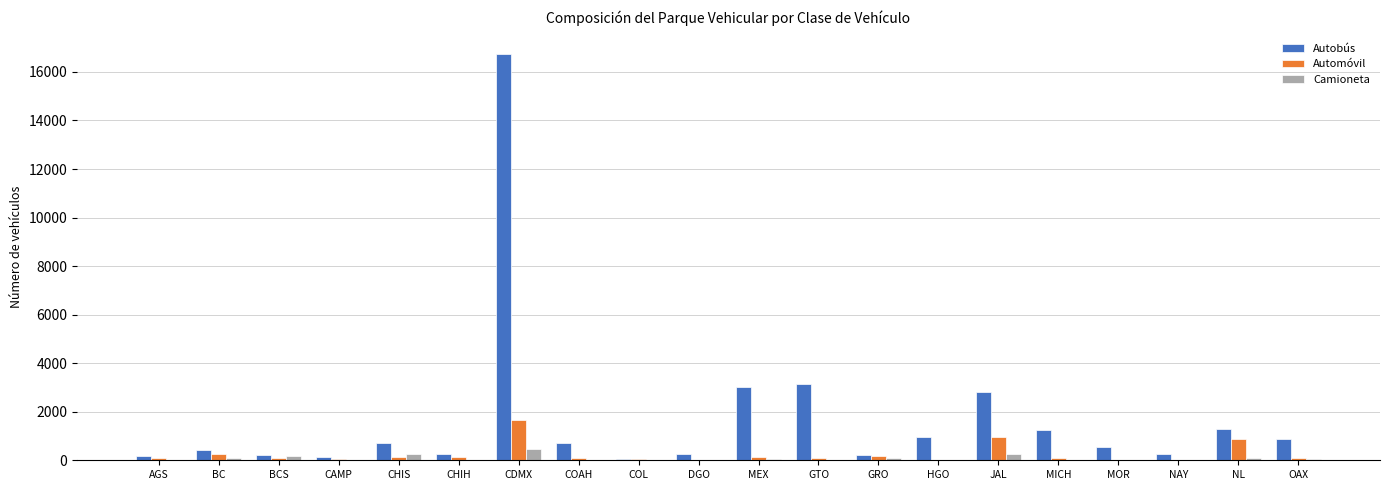

Are the bars horizontal?

No